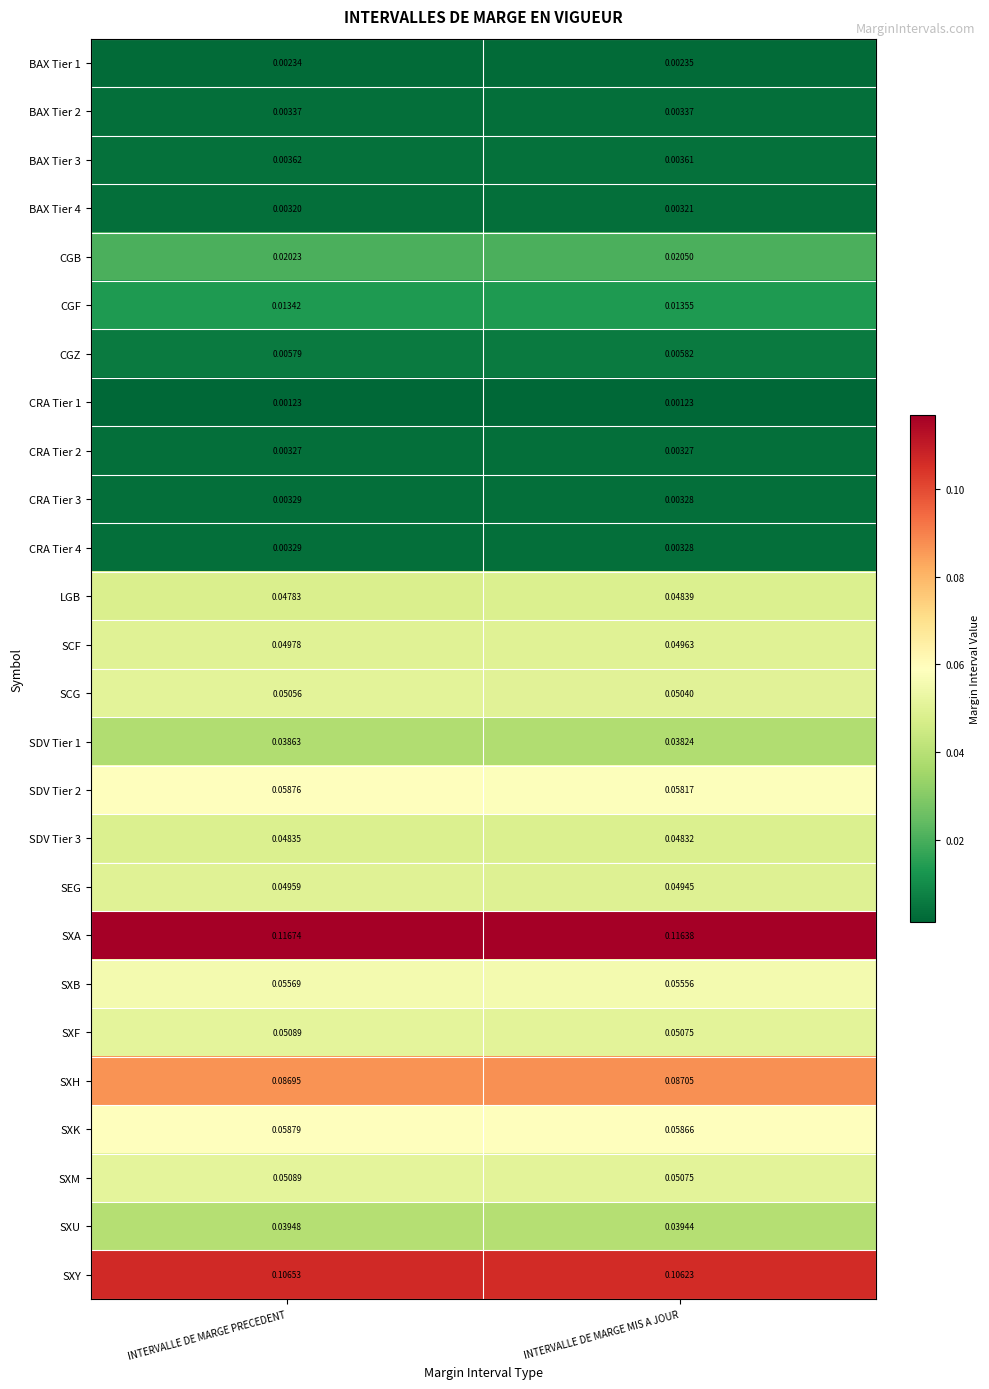

At which category does the chart reach its peak across all series?

INTERVALLE DE MARGE PRECEDENT